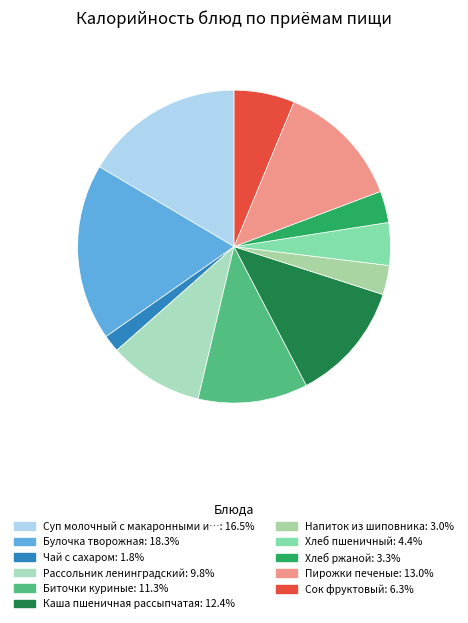

How many segments does this pie chart have?

11